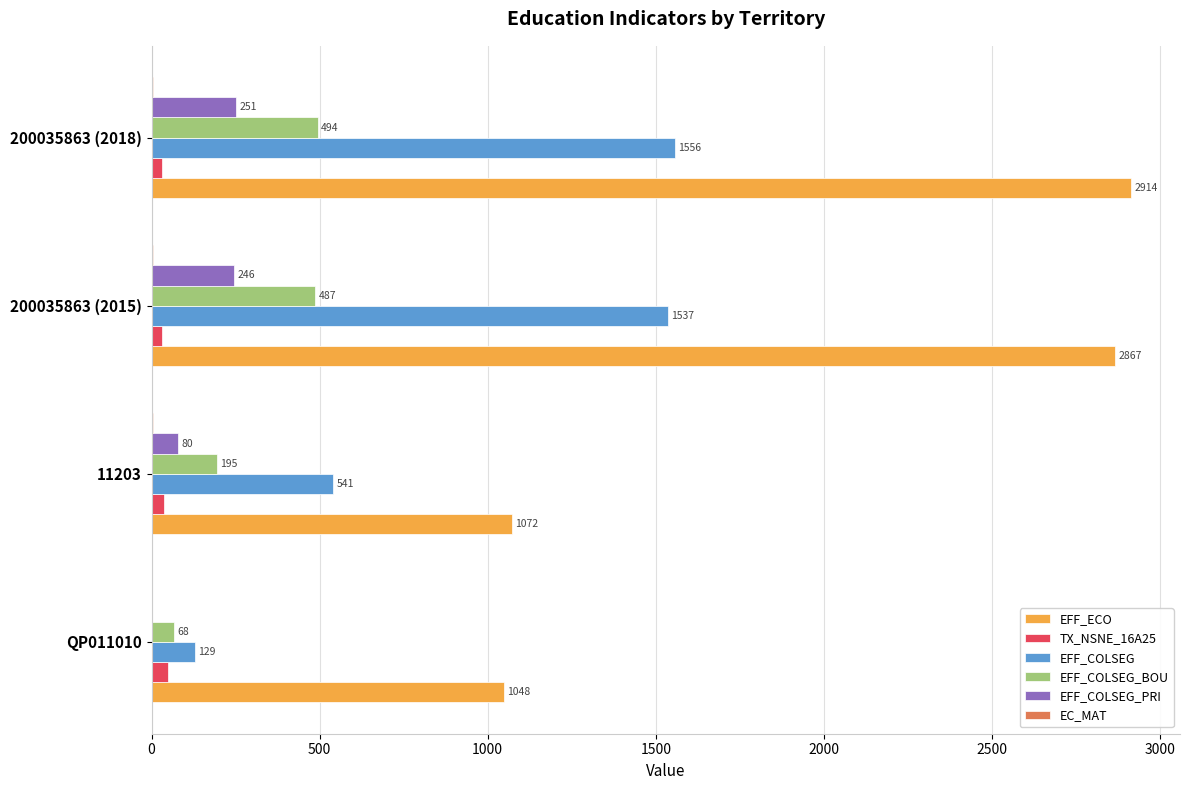

The EFF_ECO series shows 379 at 11203. True or false?

False